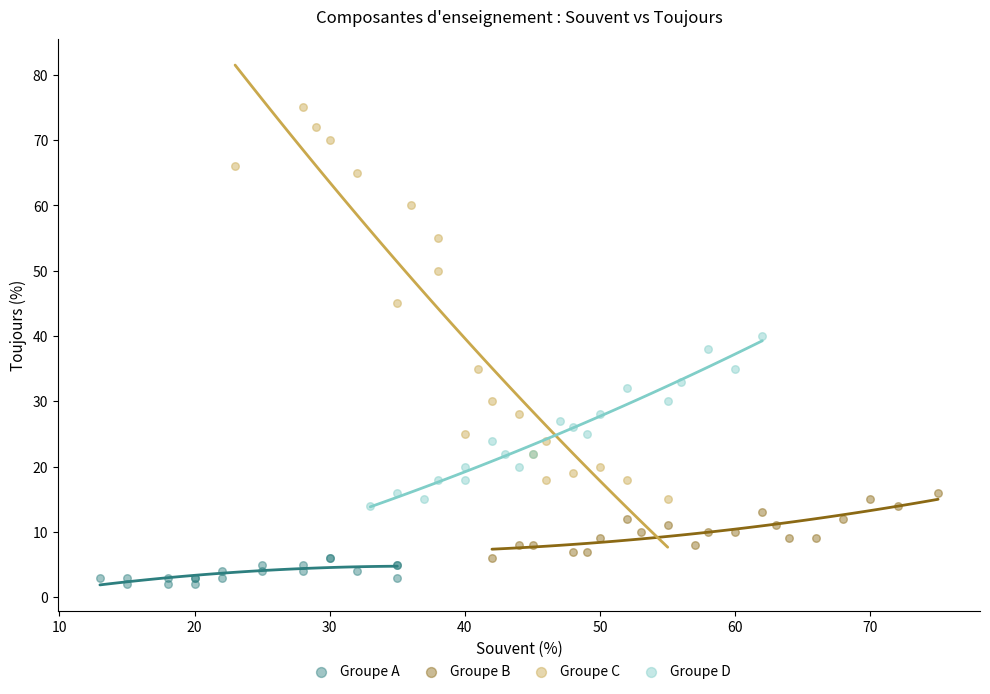

Which series has the widest spread of Y values?

Groupe C